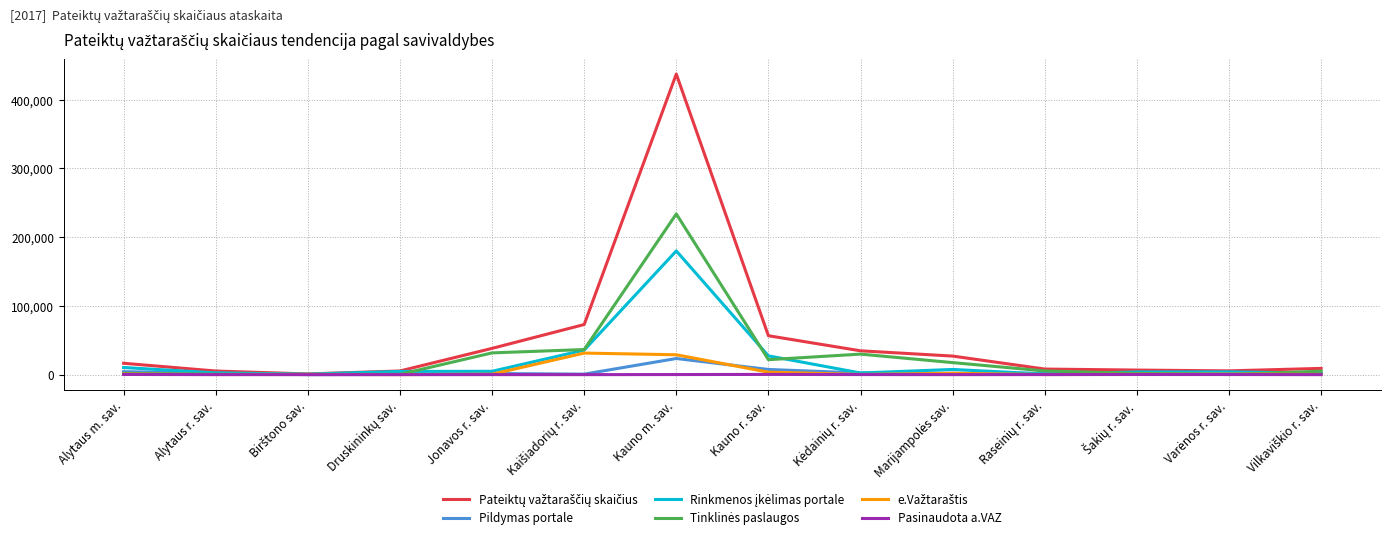

At how many categories does at least one series exceed 125340?

1